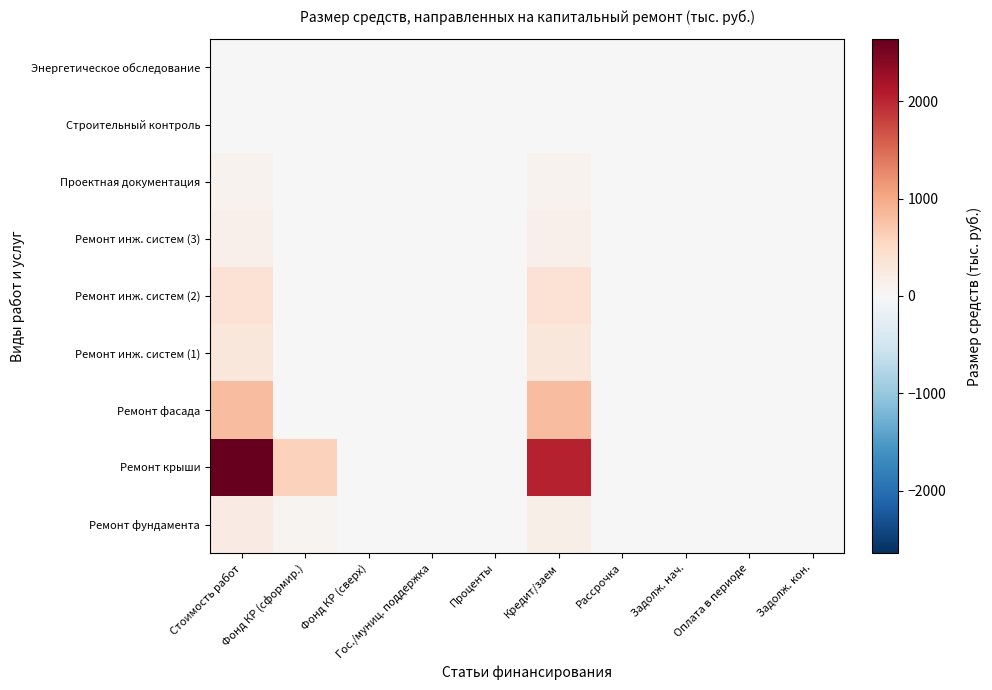

What is the maximum value shown in the chart?

2641.2